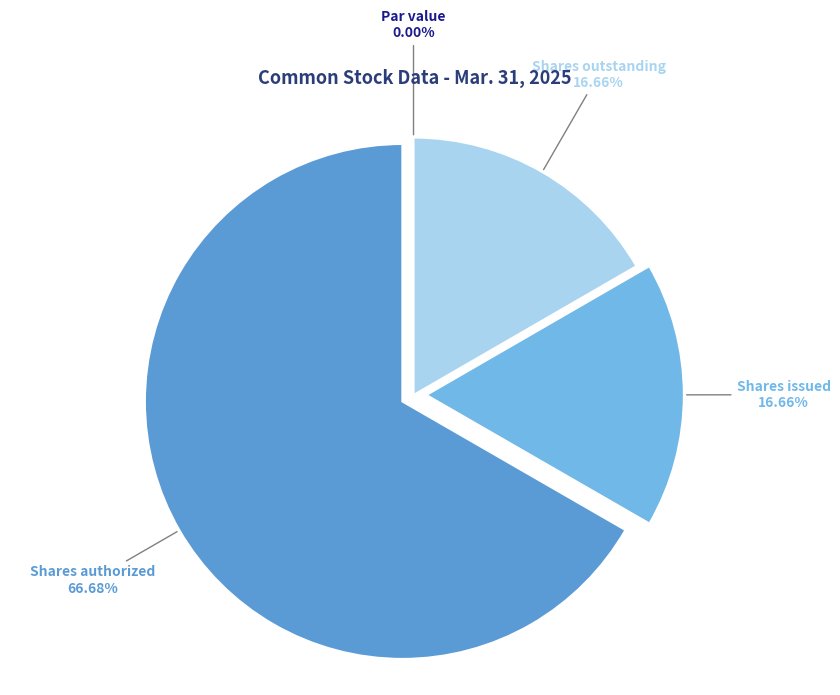

Is there any slice that represents more than half of the pie?

Yes